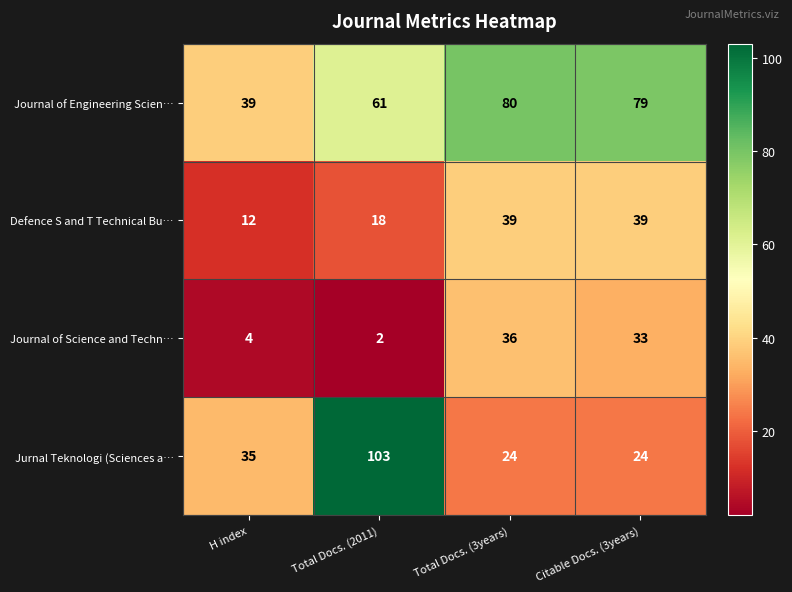

How many values in the Jurnal Teknologi (Sciences a… series are below 35?

2